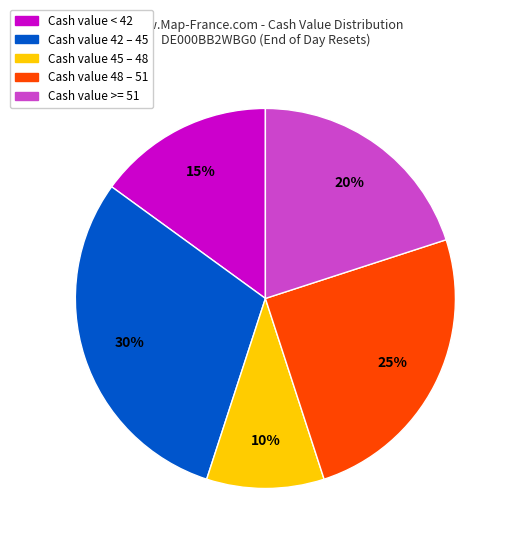

To the nearest percent, what is the difference between the largest and smallest slice percentages?

20%